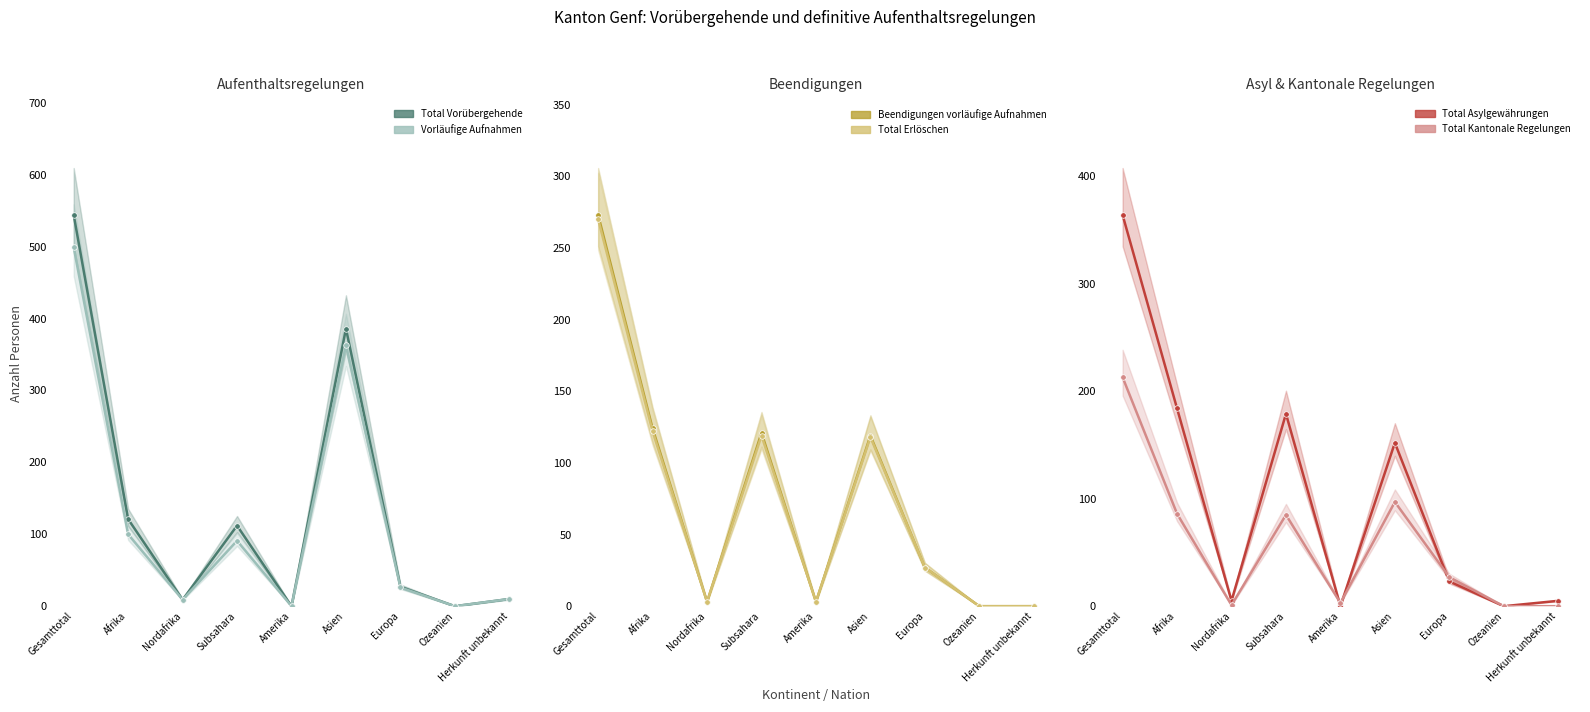

Which has a higher value, Europa or Amerika?

Europa